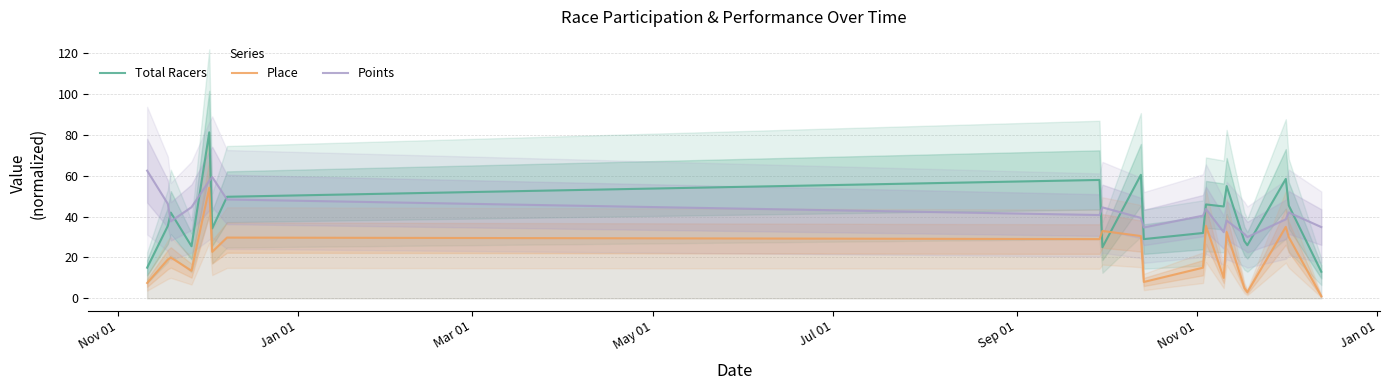

How many intersections are there between Total Racers and Points?

12